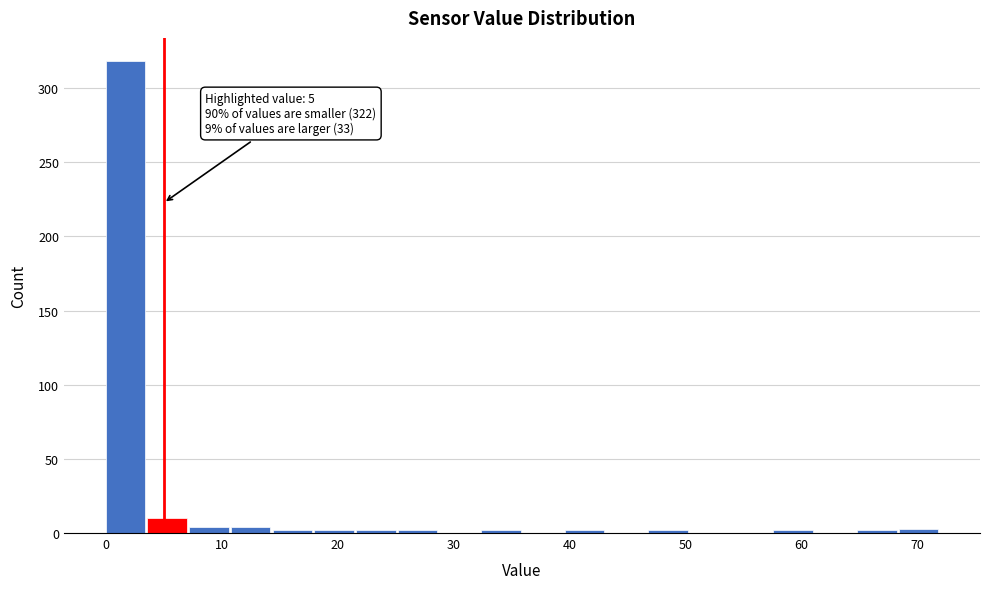

Around what value on the x-axis is the tallest bar? Give the approximate position of its centre, as read against the axis.

2